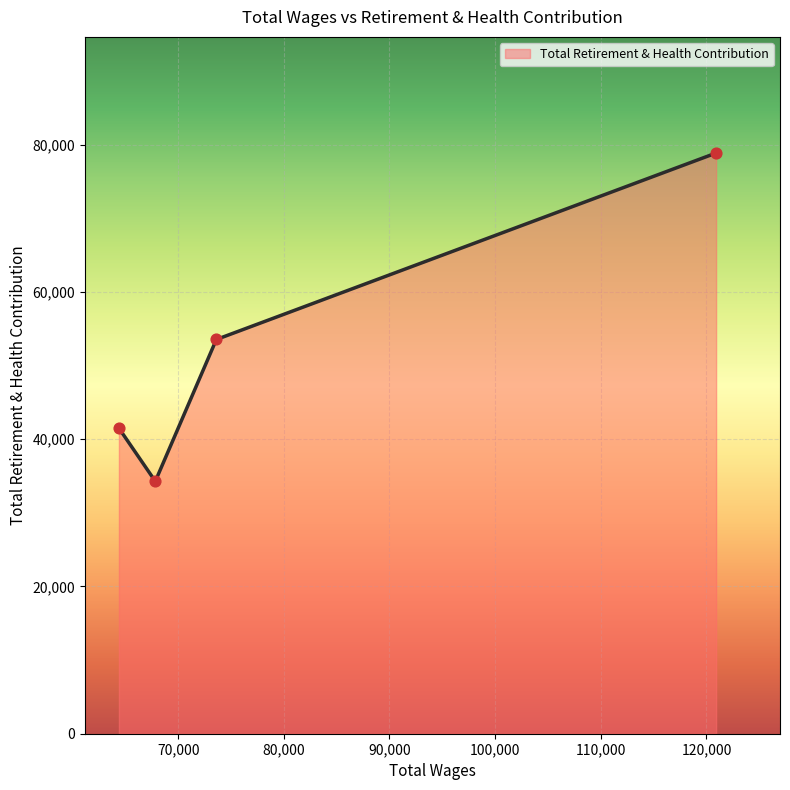

True or false: the data has more than 1 interior local peaks.

False